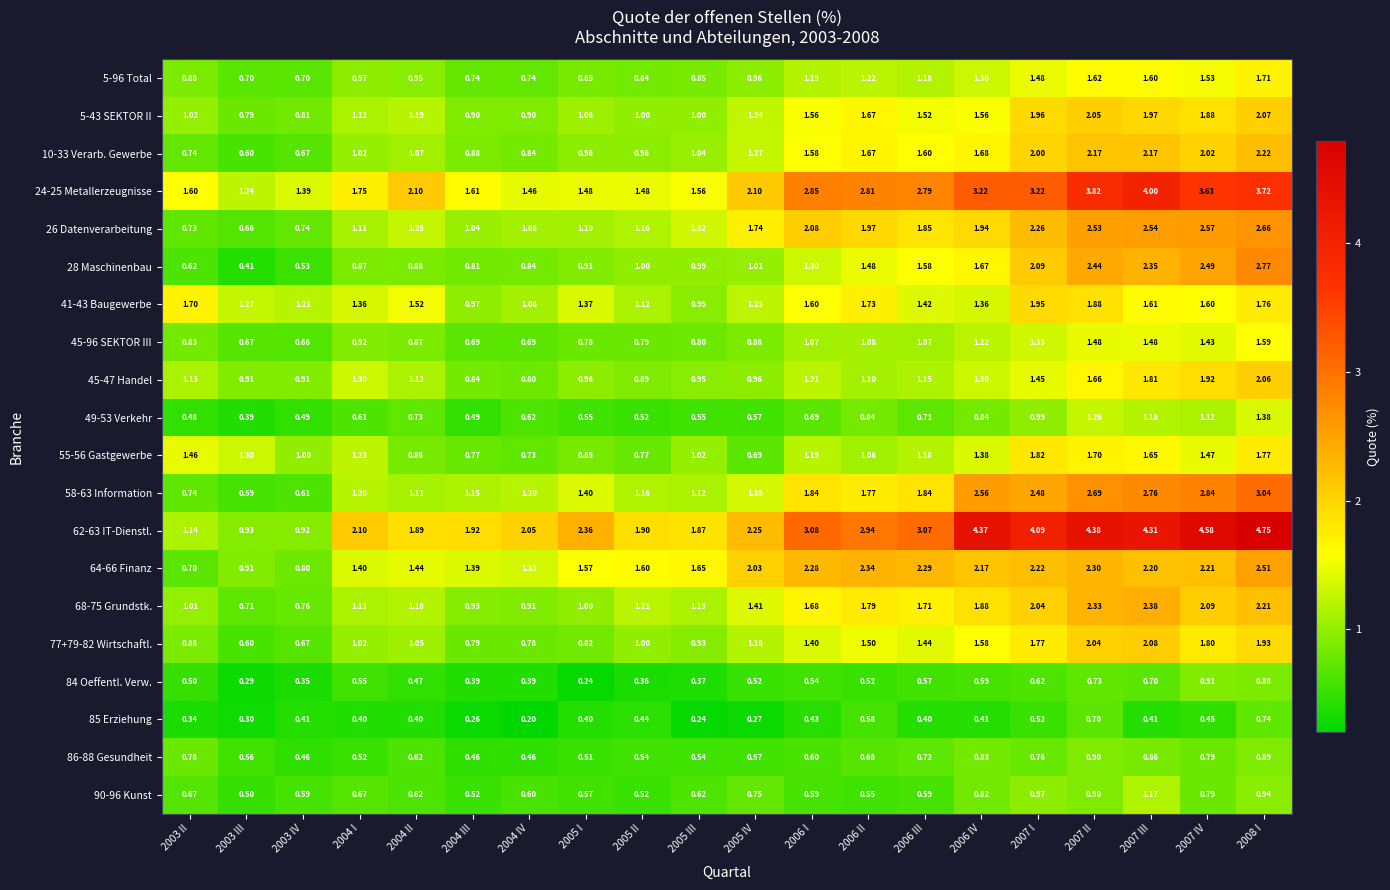

Is the value of 5-96 Total at 2005 III greater than the value of 90-96 Kunst at 2008 I?

No